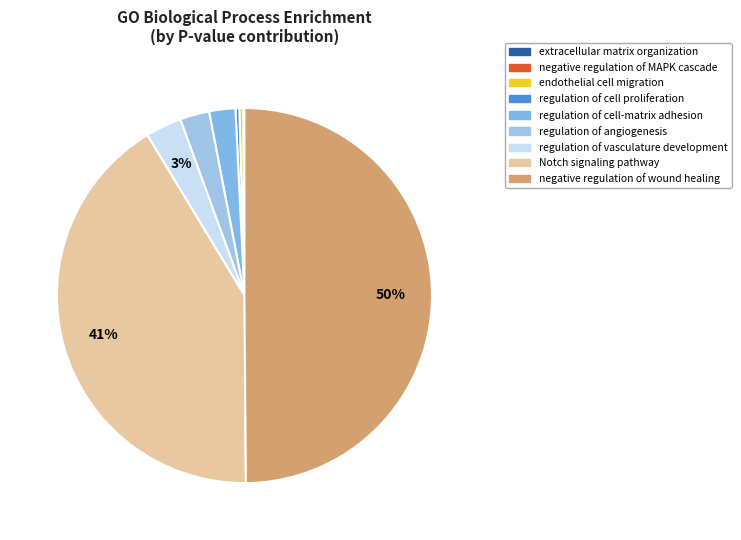

The endothelial cell migration slice represents 13% of the pie. True or false?

False